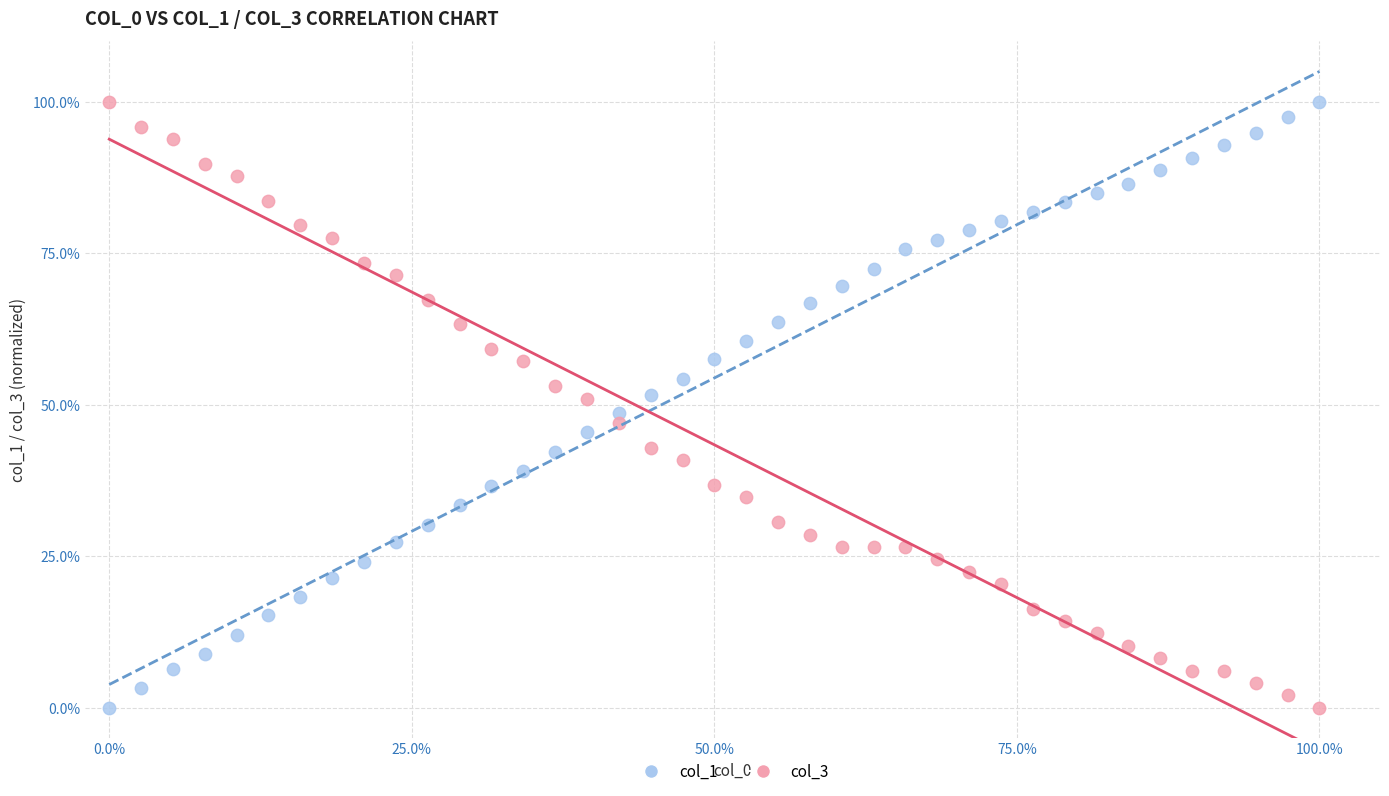

What are all the series names shown in the legend?

col_1, col_3